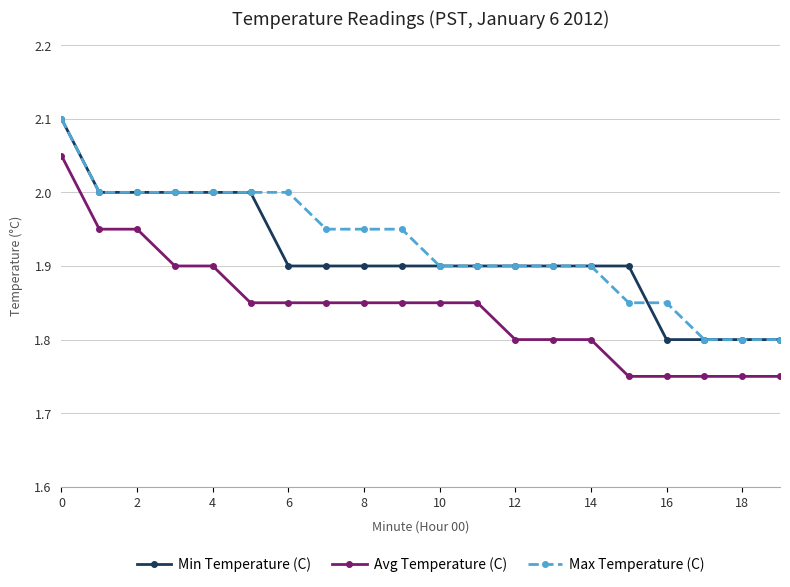

At how many categories does at least one series exceed 1?

20